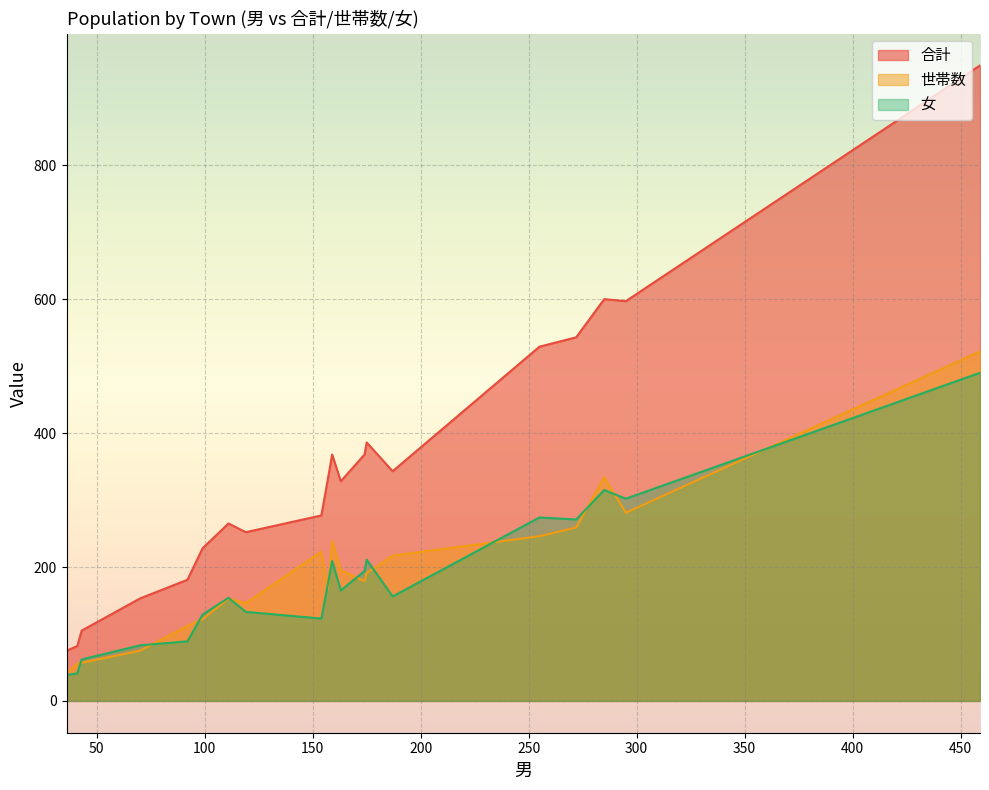

True or false: 女 and 合計 intersect in this chart.

False